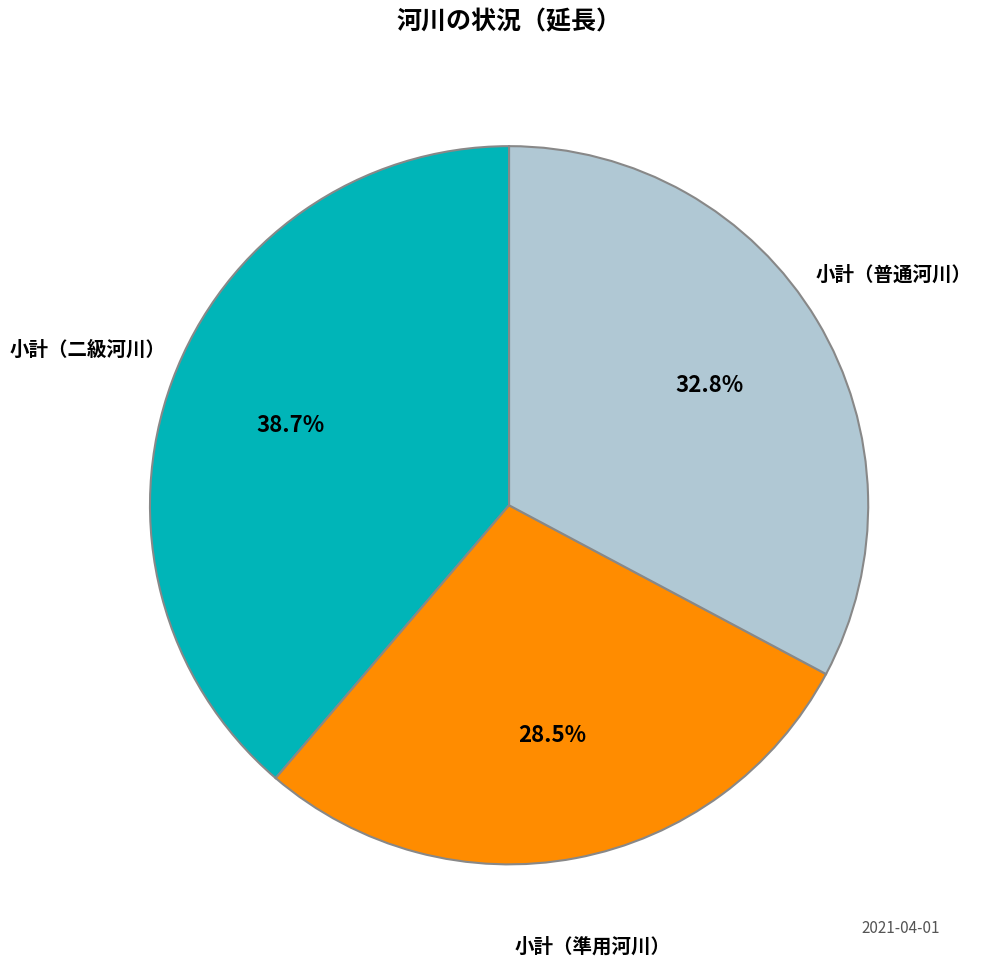

Between 小計（準用河川） and 小計（二級河川）, which is larger?

小計（二級河川）